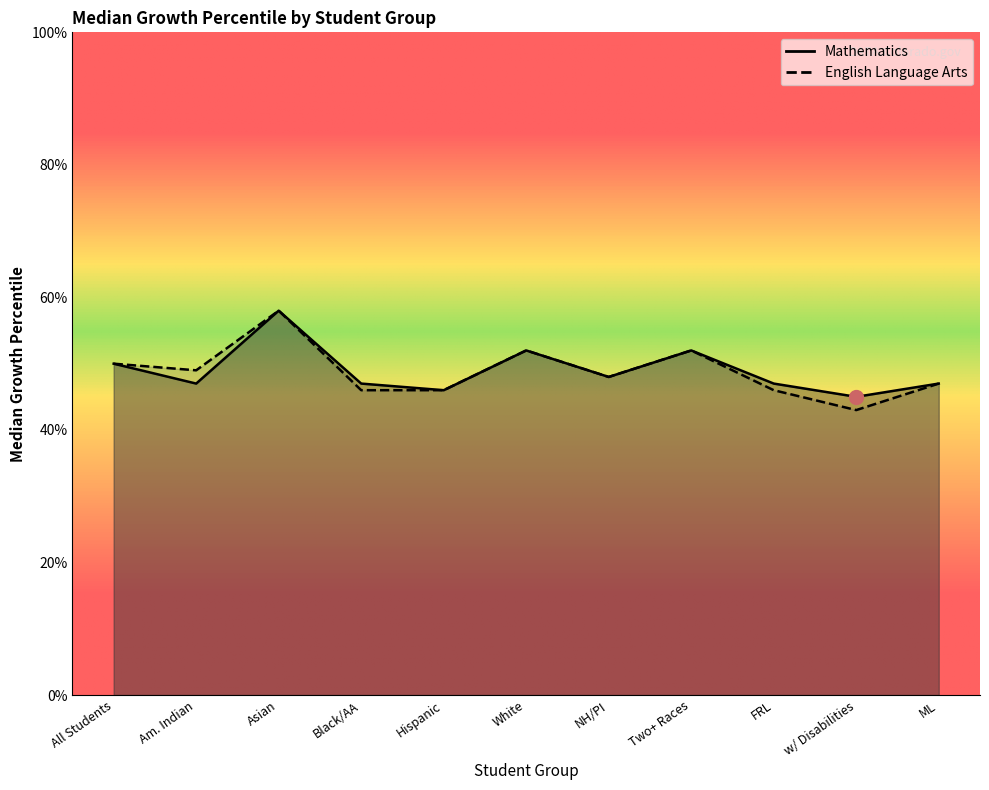

What is the value of the English Language Arts point at the 8th from the left?

52